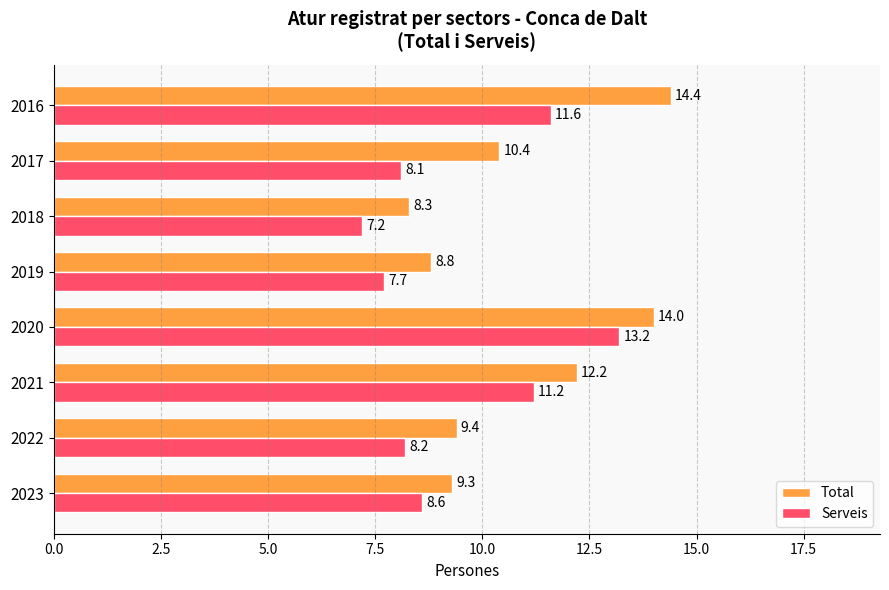

At 2021, list the series in order from smallest to largest.

Serveis, Total